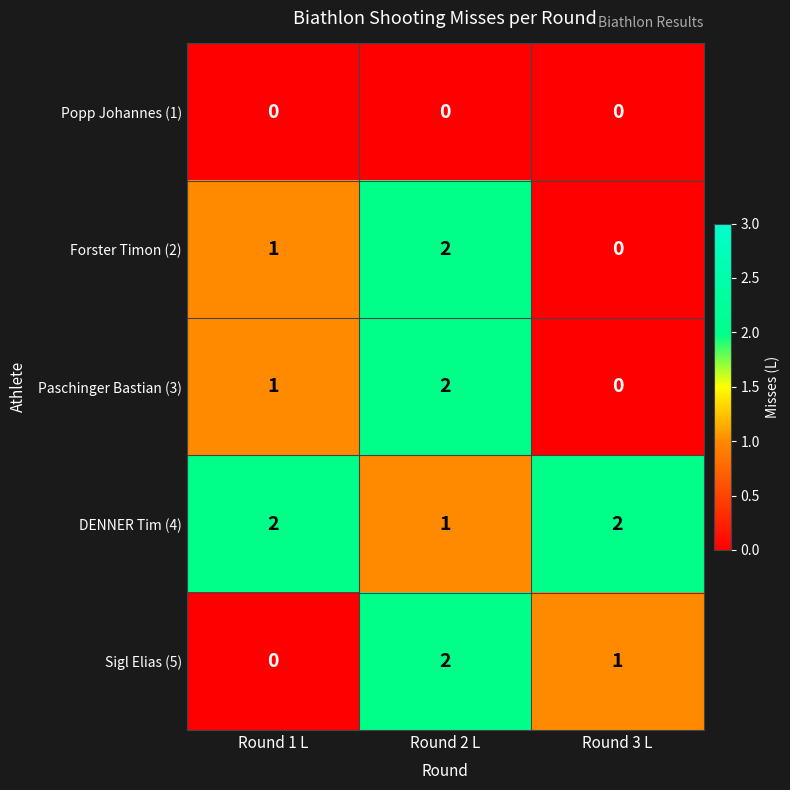

Which series changed the most between Round 1 L and Round 2 L?

Sigl Elias (5)